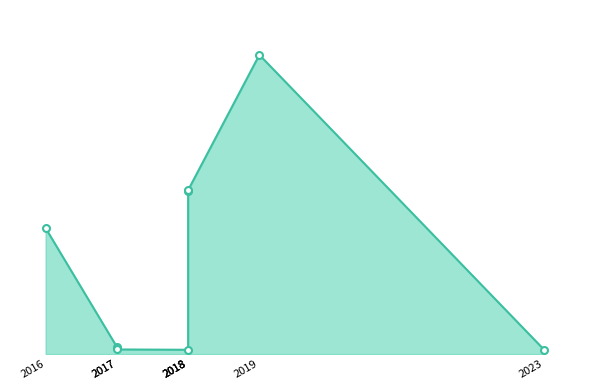

Between 2023 and 2018, which is larger?

2018